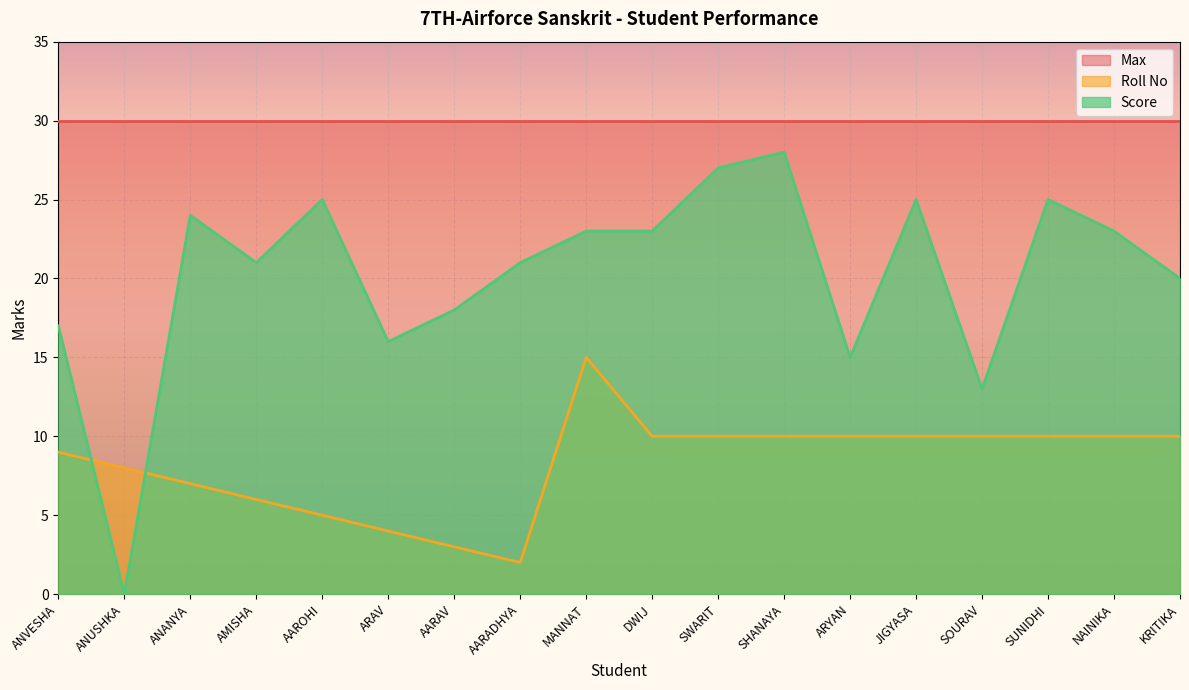

The Roll No series shows 3 at AAROHI. True or false?

False